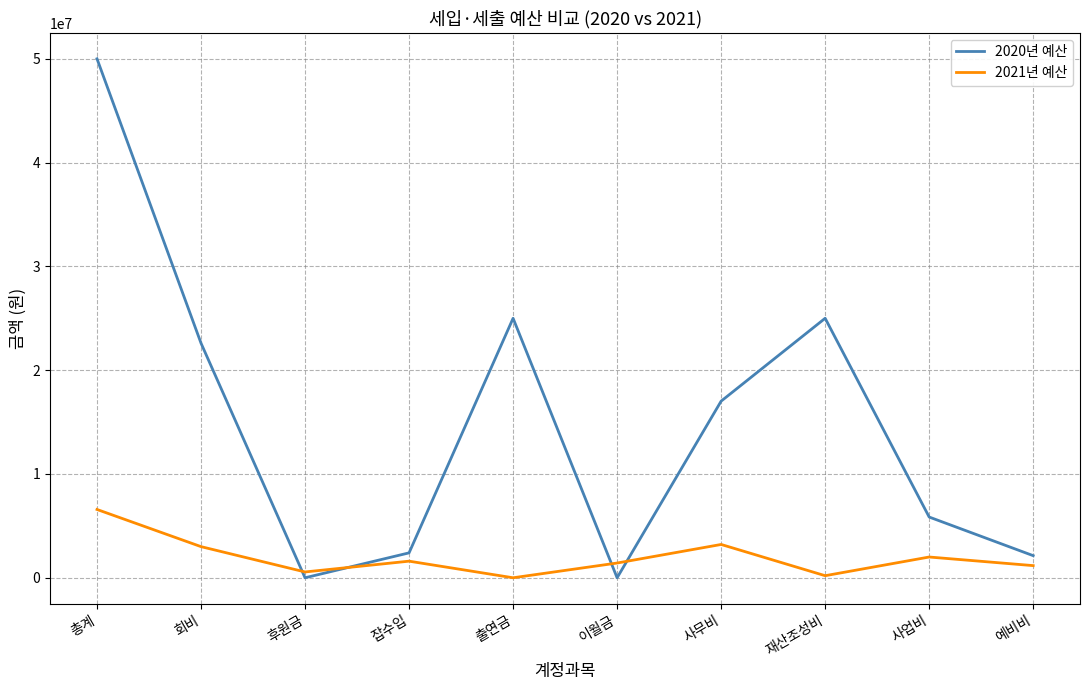

Count the number of data series in this chart.

2